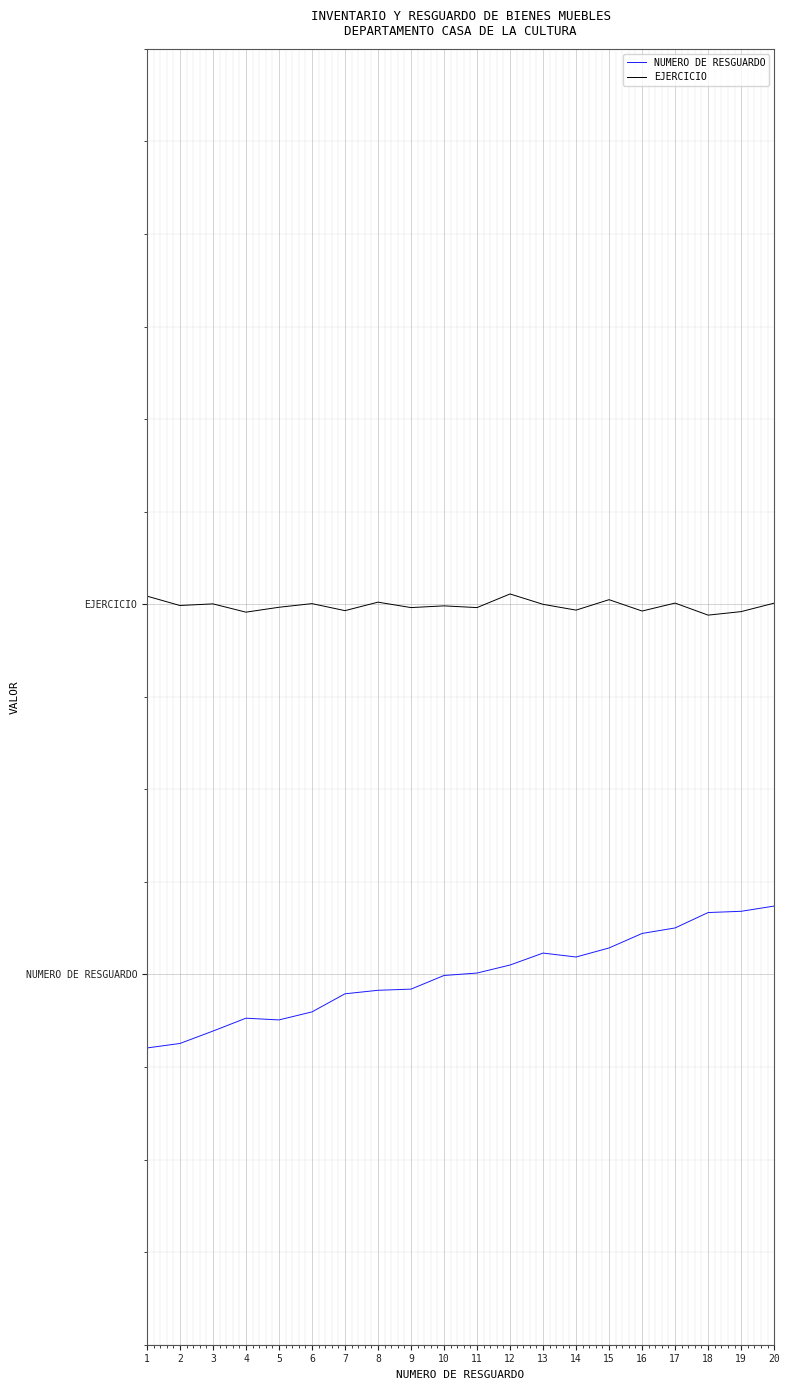

At which category is the sum across all series the highest?

20